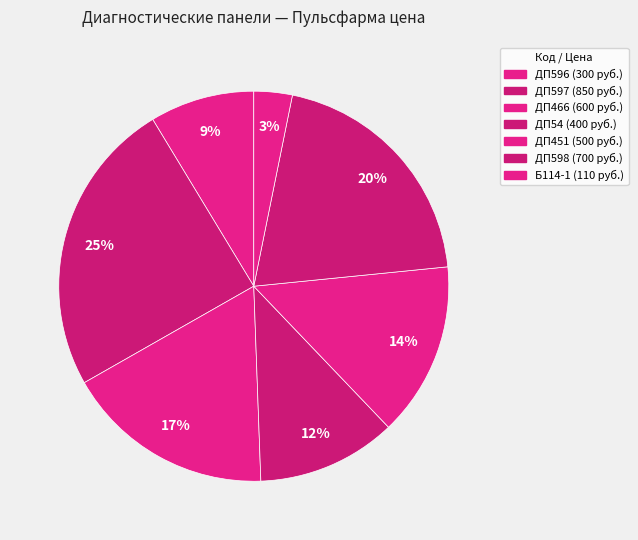

Which category has the smallest portion of the pie?

Б114-1